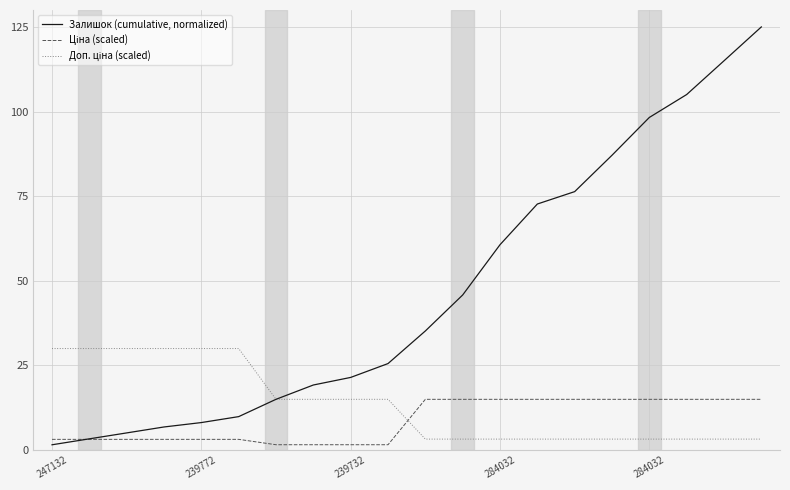

Which series has the largest range (max minus min)?

Залишок (cumulative, normalized)